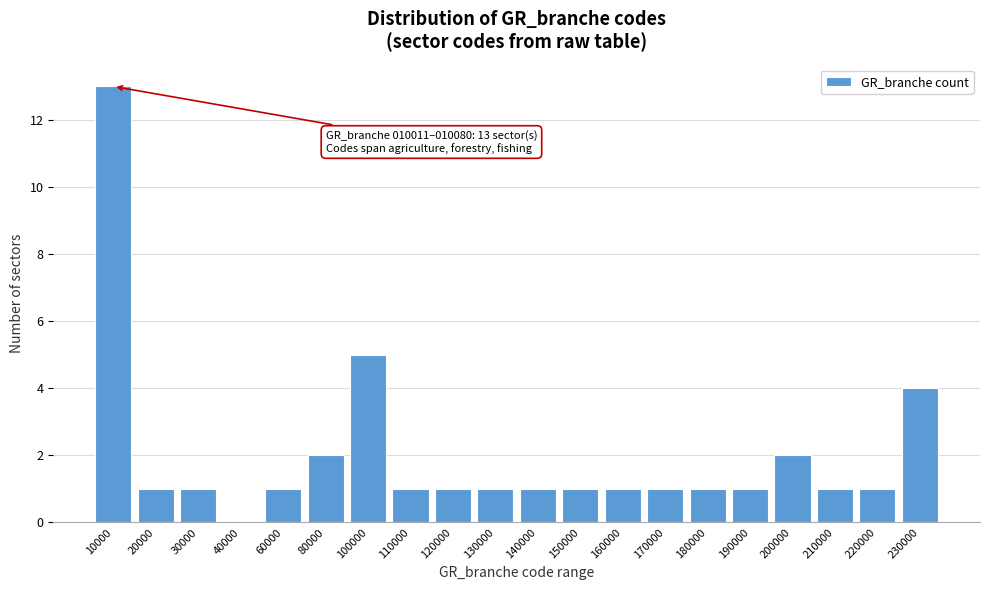

At which label is the value closest to 6?

100000